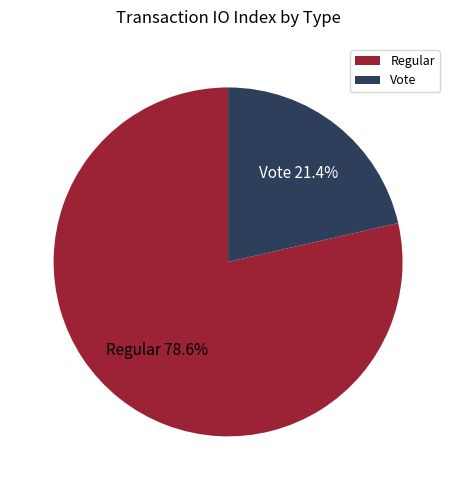

Rank the categories by value from highest to lowest.

Regular, Vote